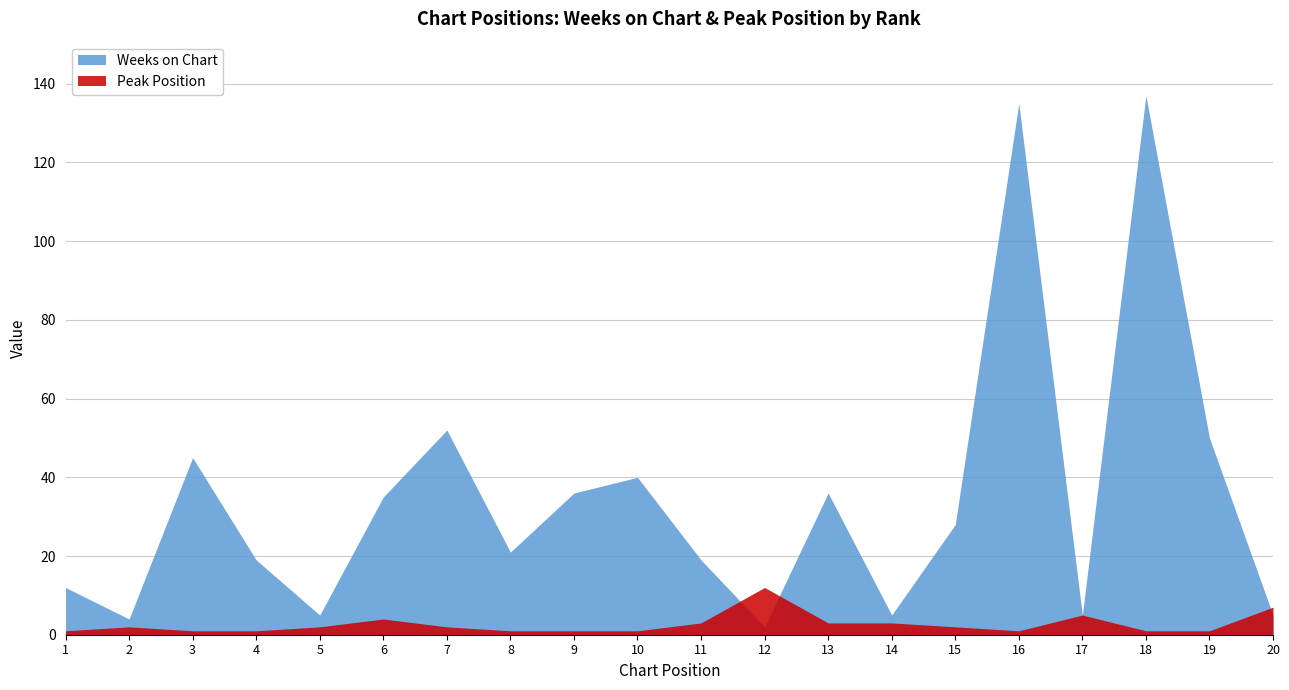

What is the difference between the maximum and minimum values in the Peak Position series?

11